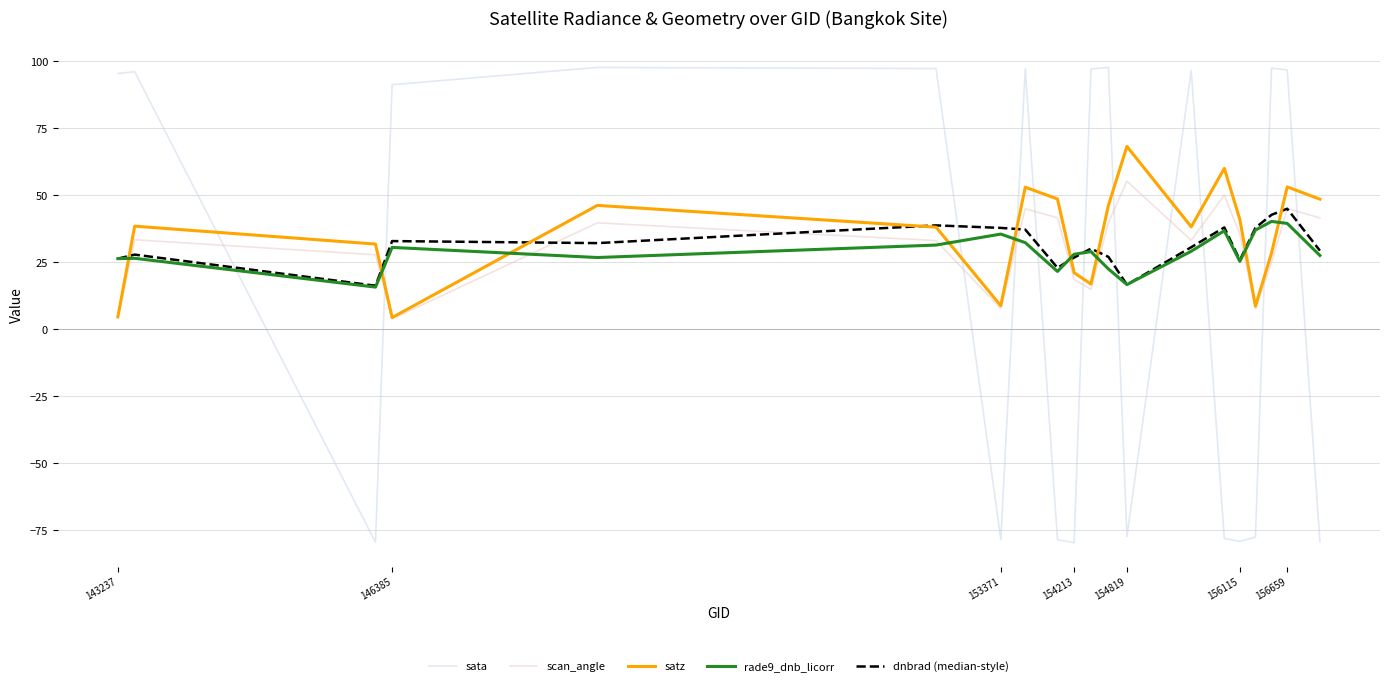

What is the minimum value shown in the chart?

-79.6